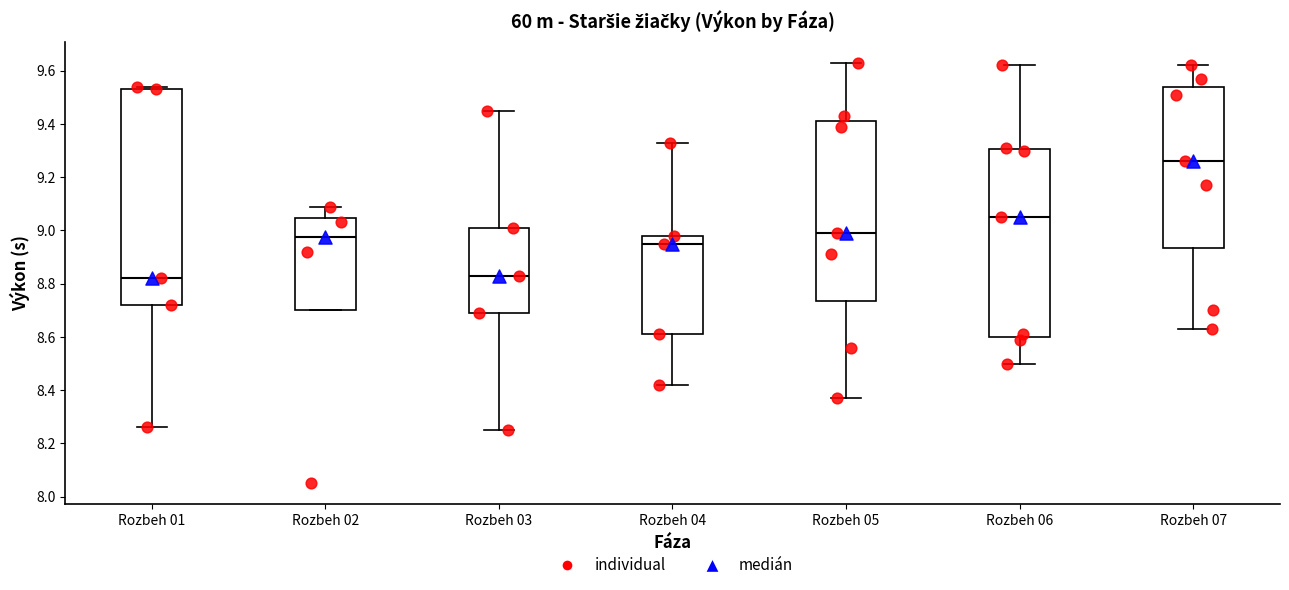

Reading left to right, transcribe this box plot: for each box, give where its median line is, the range the box spans, and where its two whiskers end, as read against the y-axis. The values are not printed on the chart, so give them approximately, as read against the axis.

Rozbeh 01: median 8.82, box 8.72 to 9.54, whiskers 8.26 to 9.54 (just above the box's upper edge)
Rozbeh 02: median 8.98, box 8.70 to 9.04, whiskers 8.70 to 9.10
Rozbeh 03: median 8.84, box 8.70 to 9.02, whiskers 8.26 to 9.46
Rozbeh 04: median 8.96, box 8.62 to 8.98, whiskers 8.42 to 9.34
Rozbeh 05: median 9.00, box 8.74 to 9.42, whiskers 8.38 to 9.64
Rozbeh 06: median 9.06, box 8.60 to 9.30, whiskers 8.50 to 9.62
Rozbeh 07: median 9.26, box 8.94 to 9.54, whiskers 8.64 to 9.62